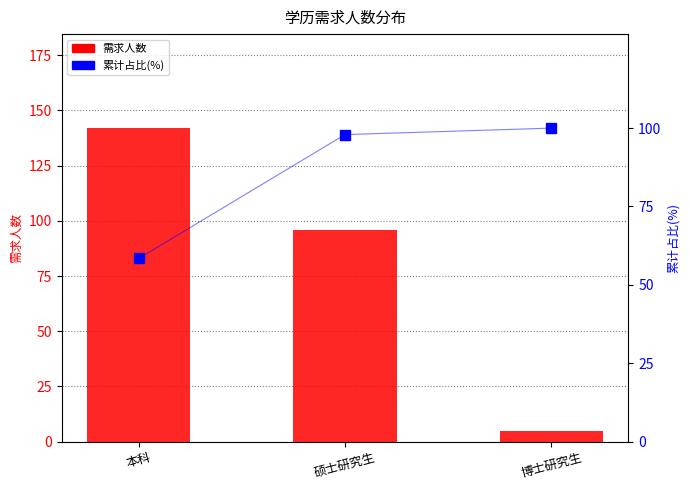

What is the total value across all series at 博士研究生?

105.0